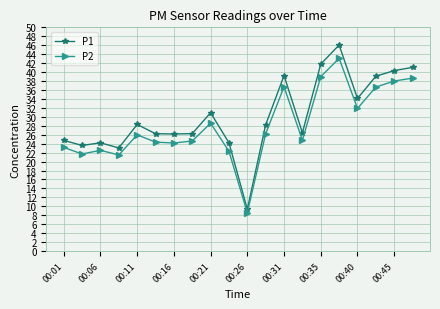

True or false: P1 and P2 intersect in this chart.

False